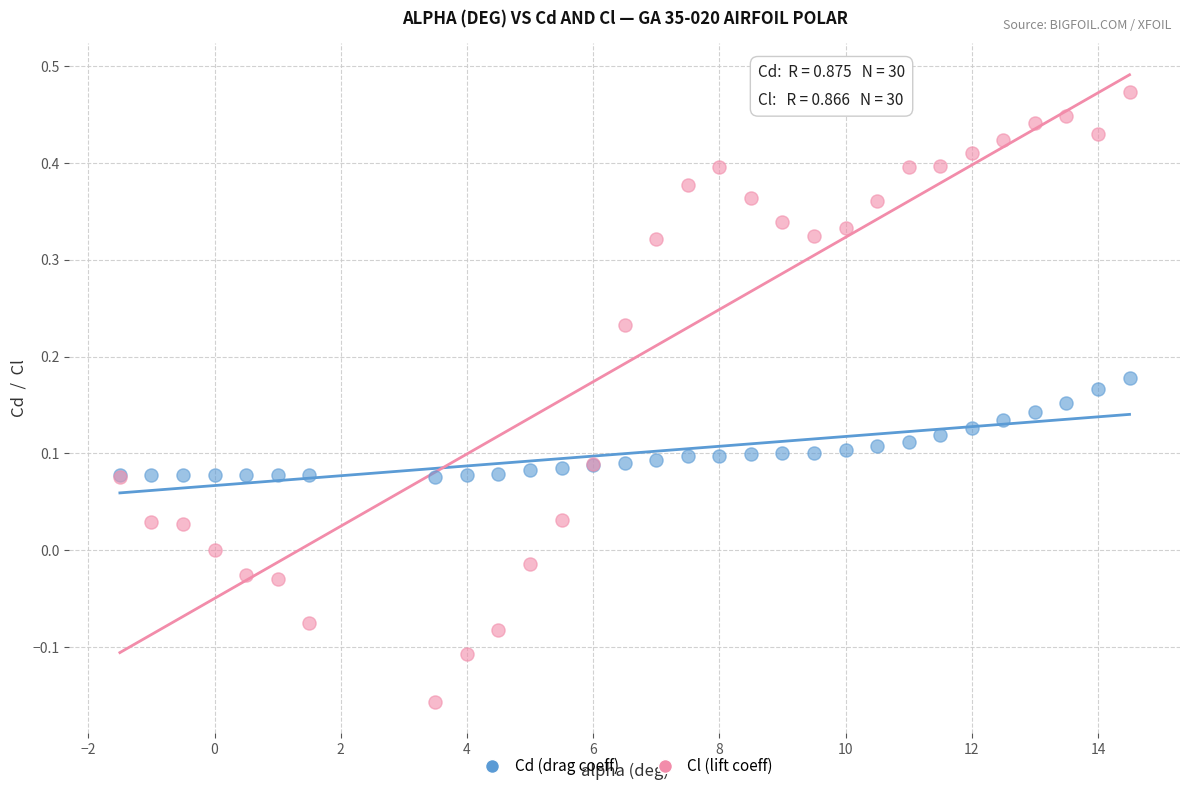

Which series has the widest spread of Y values?

Cl (lift coeff)